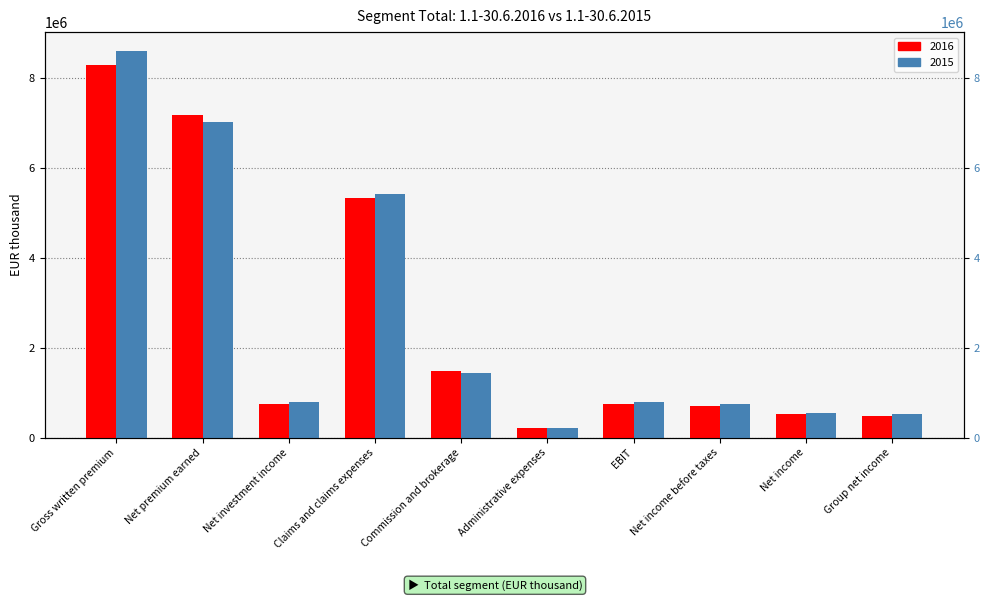

What are all the series names shown in the legend?

2016, 2015